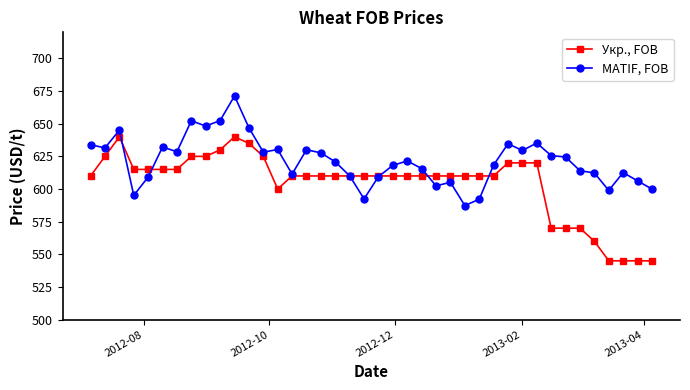

What is the minimum value for MATIF, FOB?

587.3